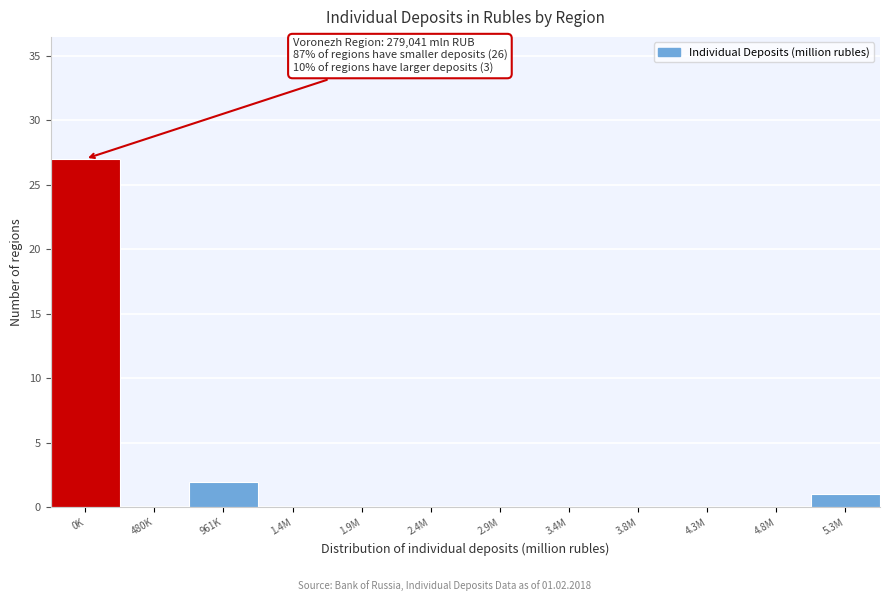

Reading left to right, extract all data points from this chart.

0K=27	480K=0	961K=2	1.4M=0	1.9M=0	2.4M=0	2.9M=0	3.4M=0	3.8M=0	4.3M=0	4.8M=0	5.3M=1